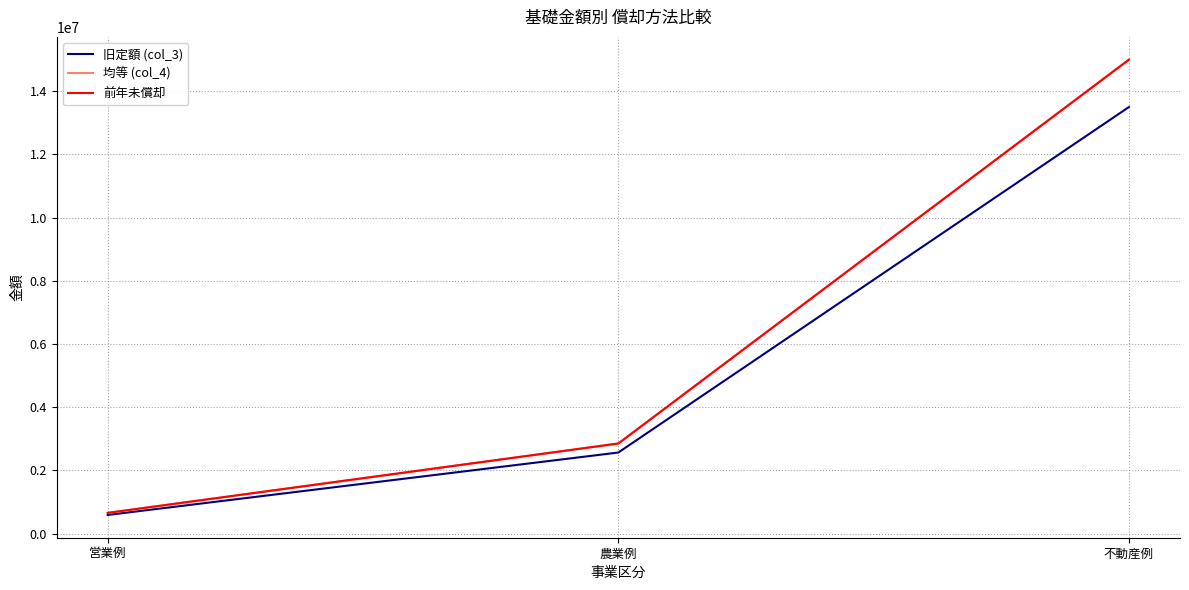

At which label does 前年未償却 first exceed 2850000?

不動産例